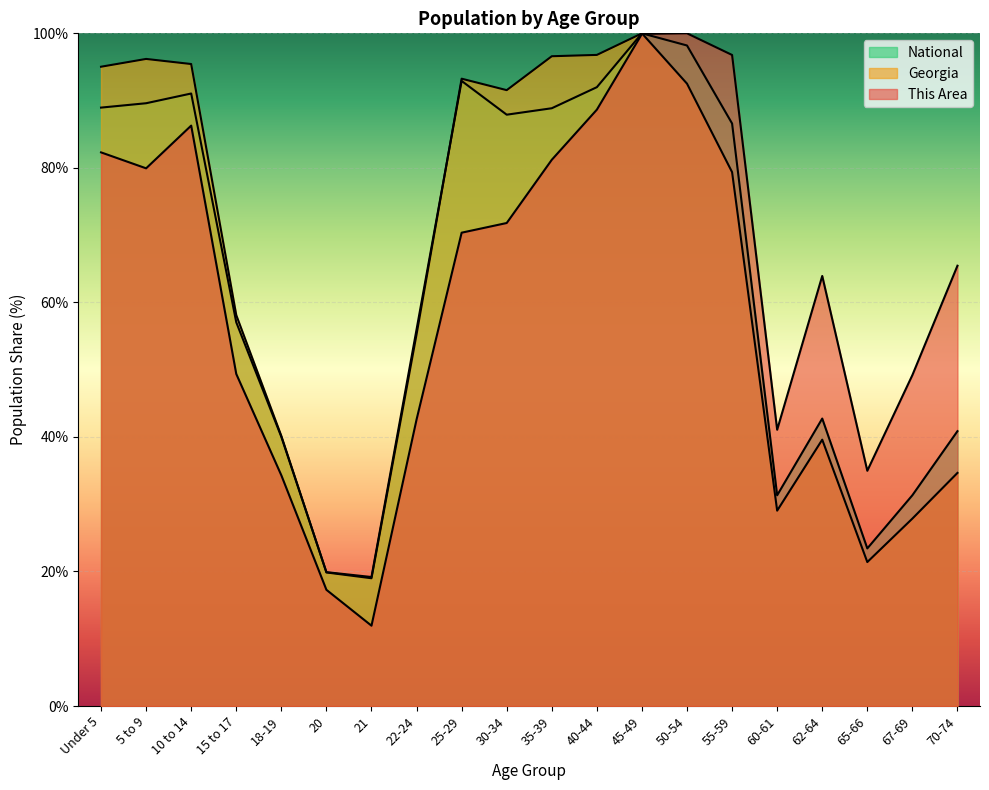

What is the value of the Georgia point at the 18th from the left?

21.4